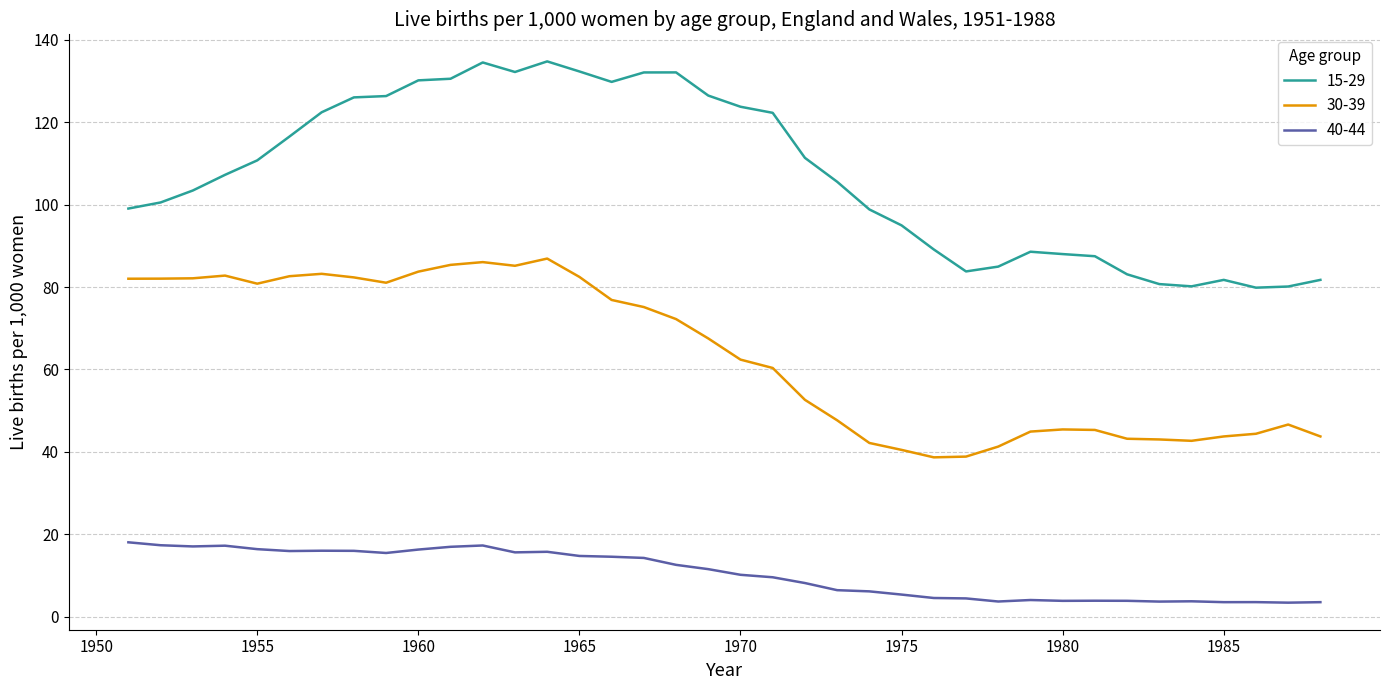

True or false: 40-44 and 15-29 cross at least once.

False